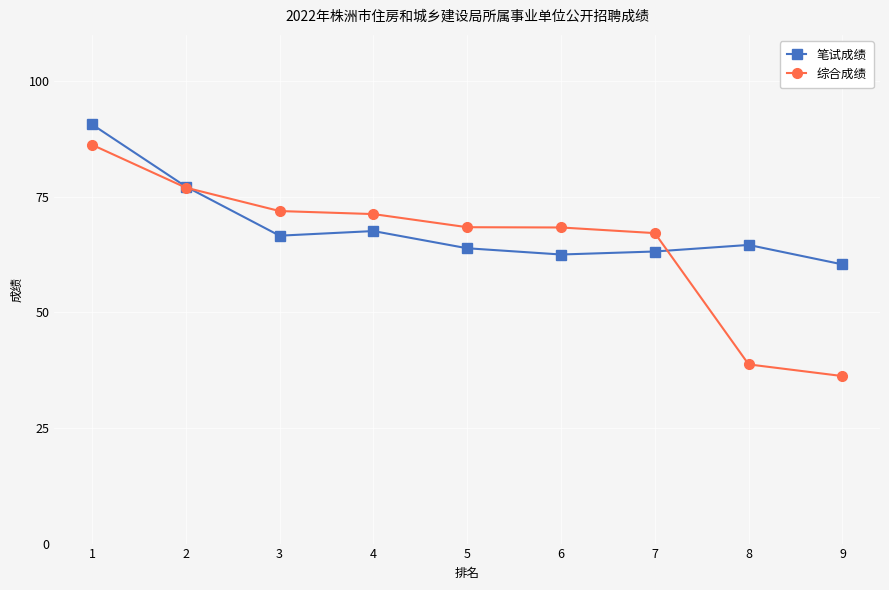

Reading left to right, what are all the values shown in this chart?

笔试成绩: 90.7	77.2	66.6	67.6	63.9	62.5	63.2	64.6	60.4
综合成绩: 86.2	77.0	71.9	71.3	68.4	68.4	67.1	38.7	36.2